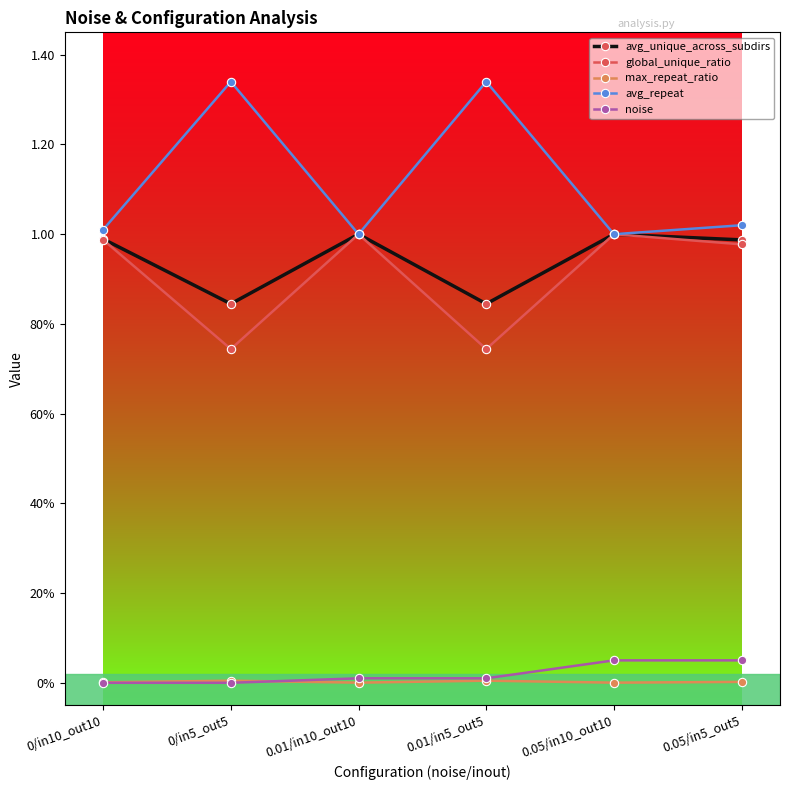

Between 0.01/in5_out5 and 0.05/in10_out10, which is larger?

0.05/in10_out10